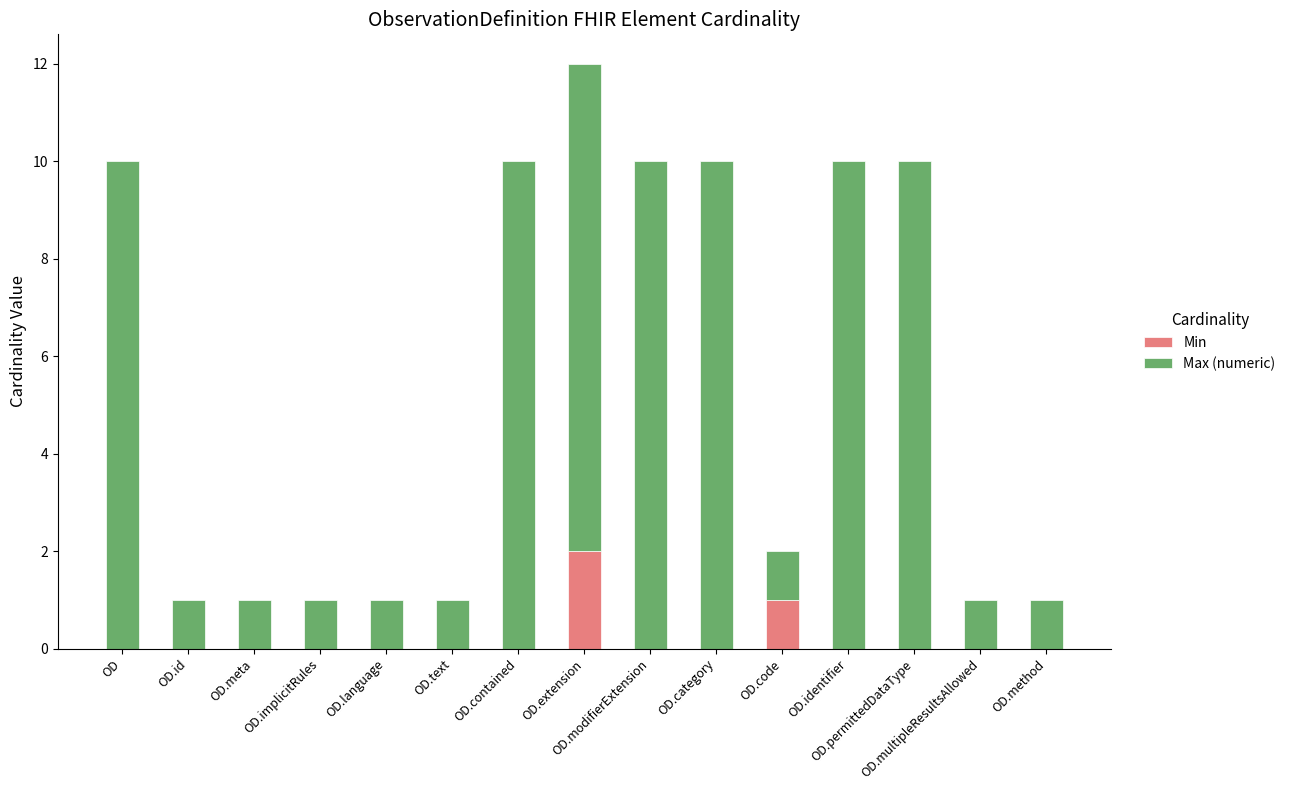

Is it true that Min equals 1 at OD.modifierExtension?

False